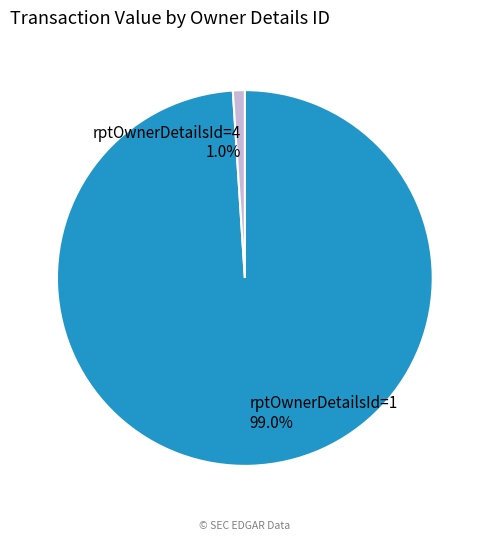

Which category has the biggest portion of the pie?

rptOwnerDetailsId=1